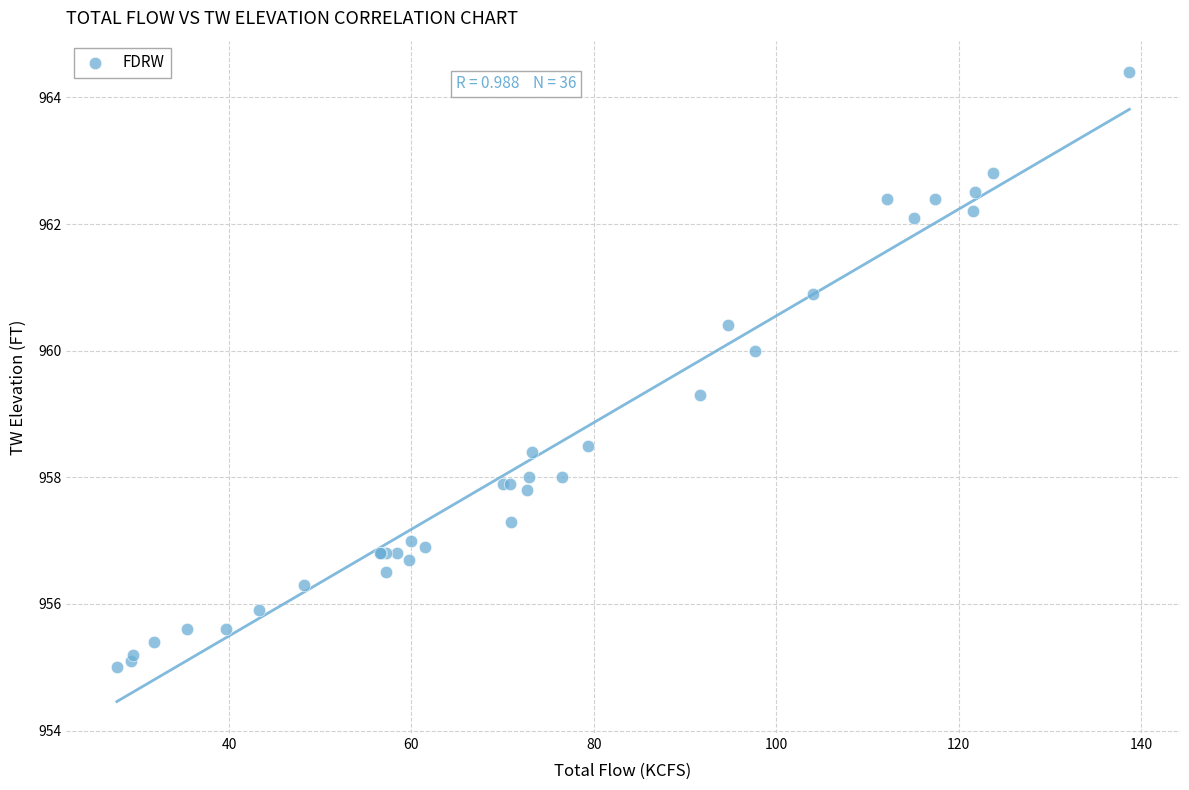

What Y value in the scatter plot is closest to 959?

959.3